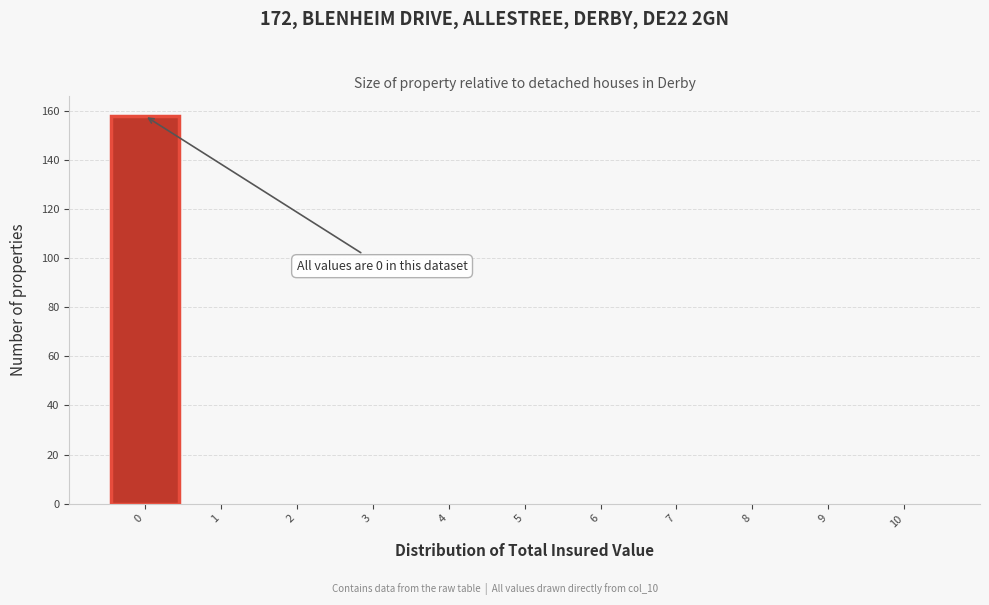

Over which range of the x-axis is the bar tallest?

-0.5 to 0.5